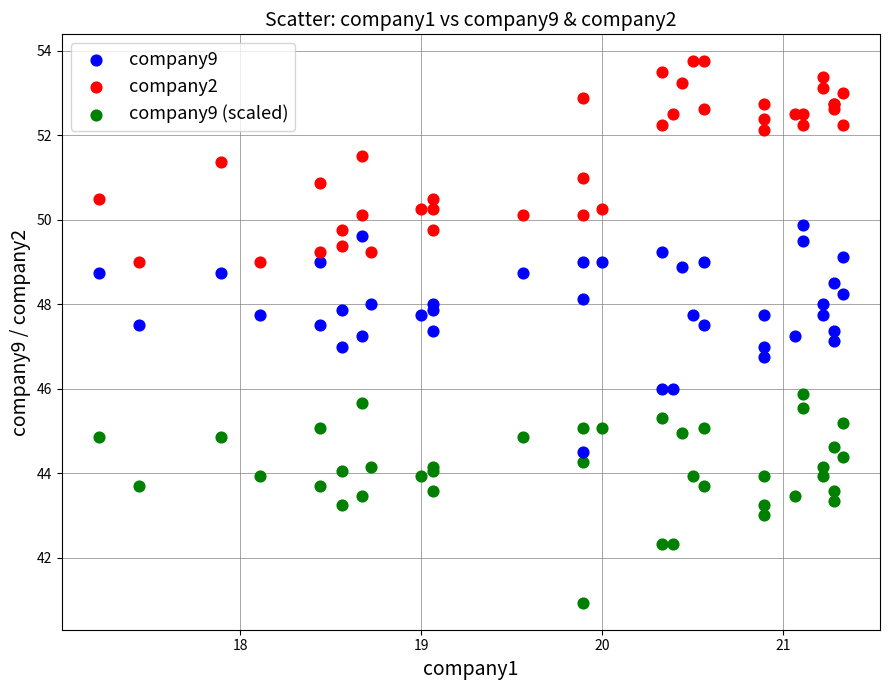

What is the X range (max minus min) for the scatter plot?

4.1